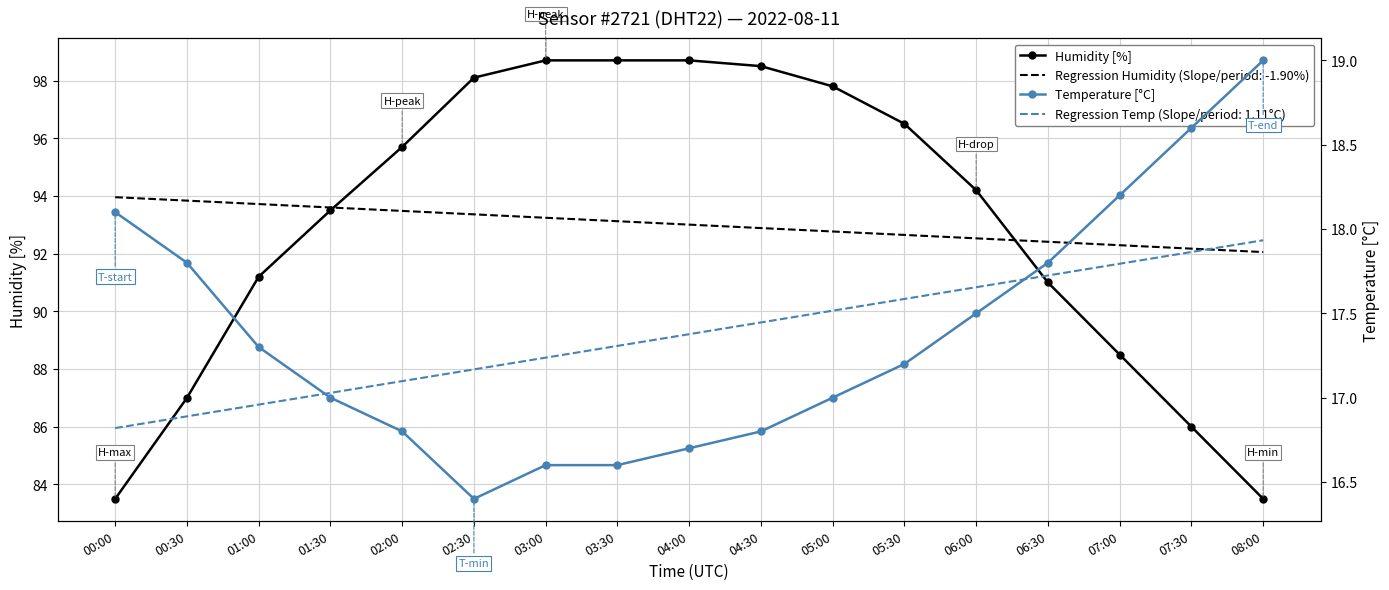

How many values in the Temperature [°C] series exceed 17?

9